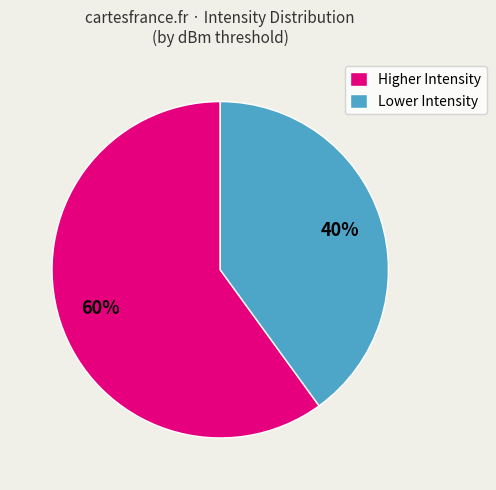

How many segments does this pie chart have?

2